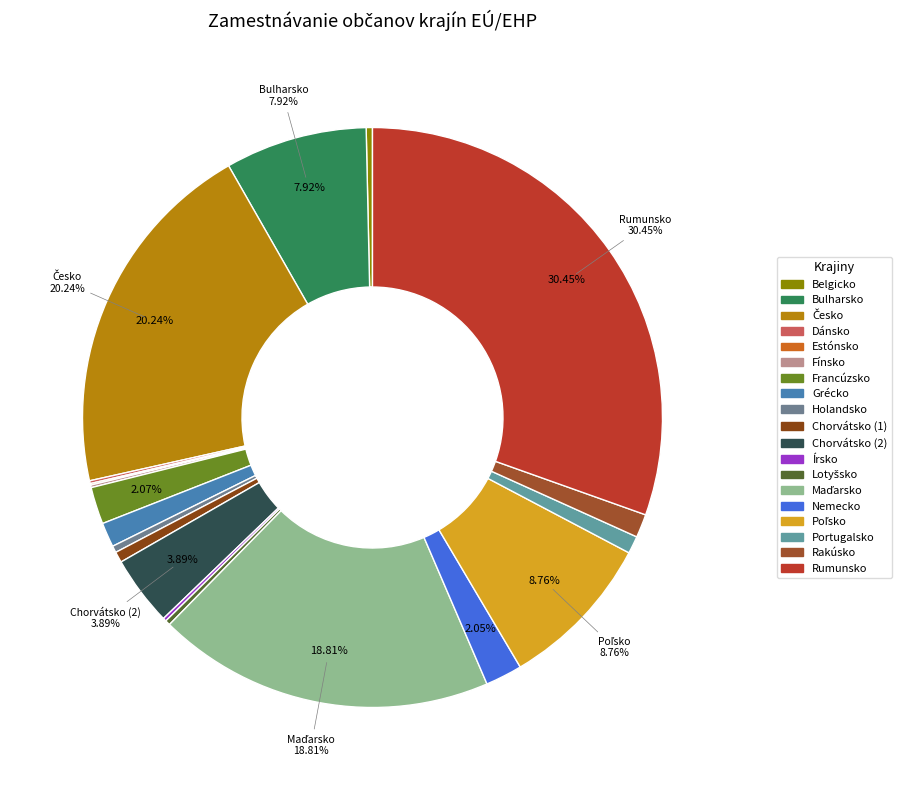

What is the change in value from Chorvátsko (1) to Rumunsko?

+8724